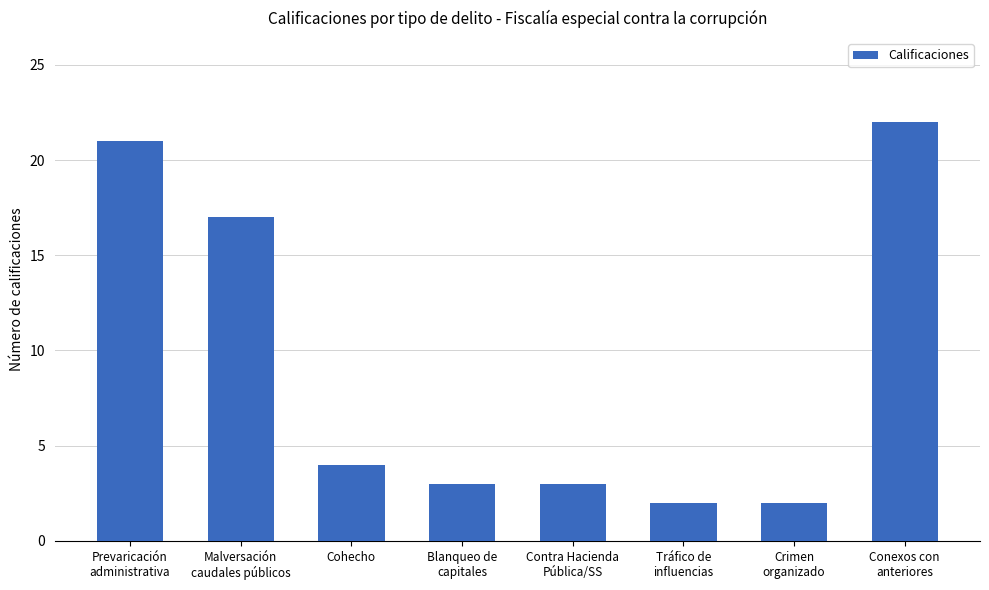

What is the label of the 3rd bar from the left?

Cohecho